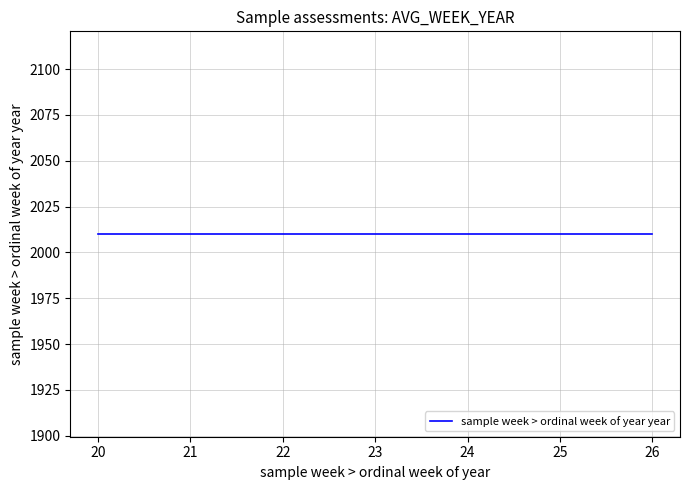

Is this an area chart (filled region under the line)?

No